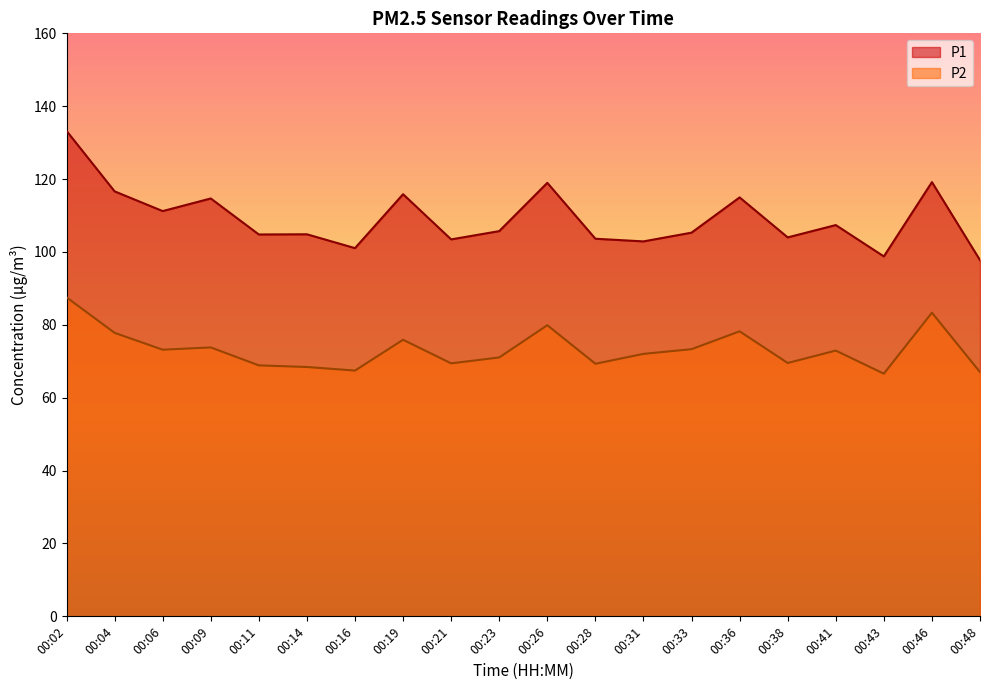

Which label corresponds to the largest value in the chart?

00:02